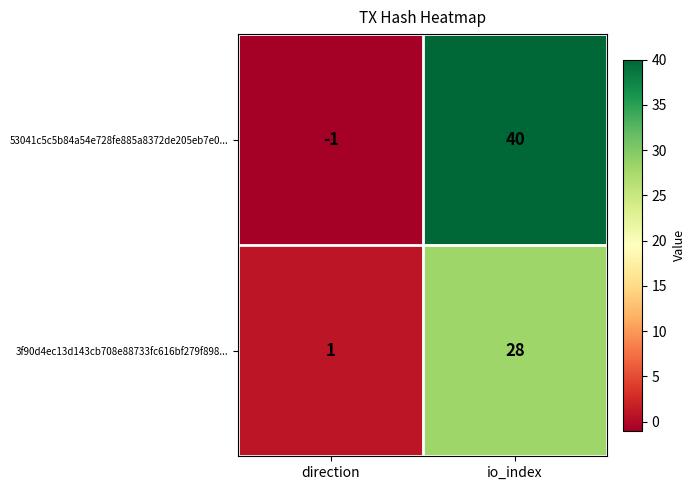

Rank the series by their maximum value, from lowest to highest.

3f90d4ec13d143cb708e88733fc616bf279f898..., 53041c5c5b84a54e728fe885a8372de205eb7e0...